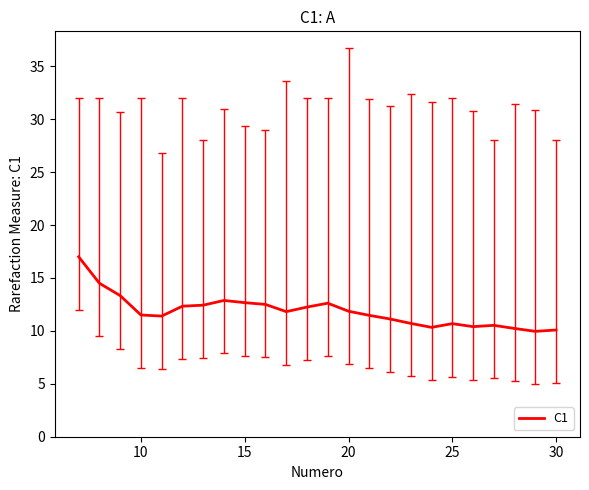

What is the average value?

11.9